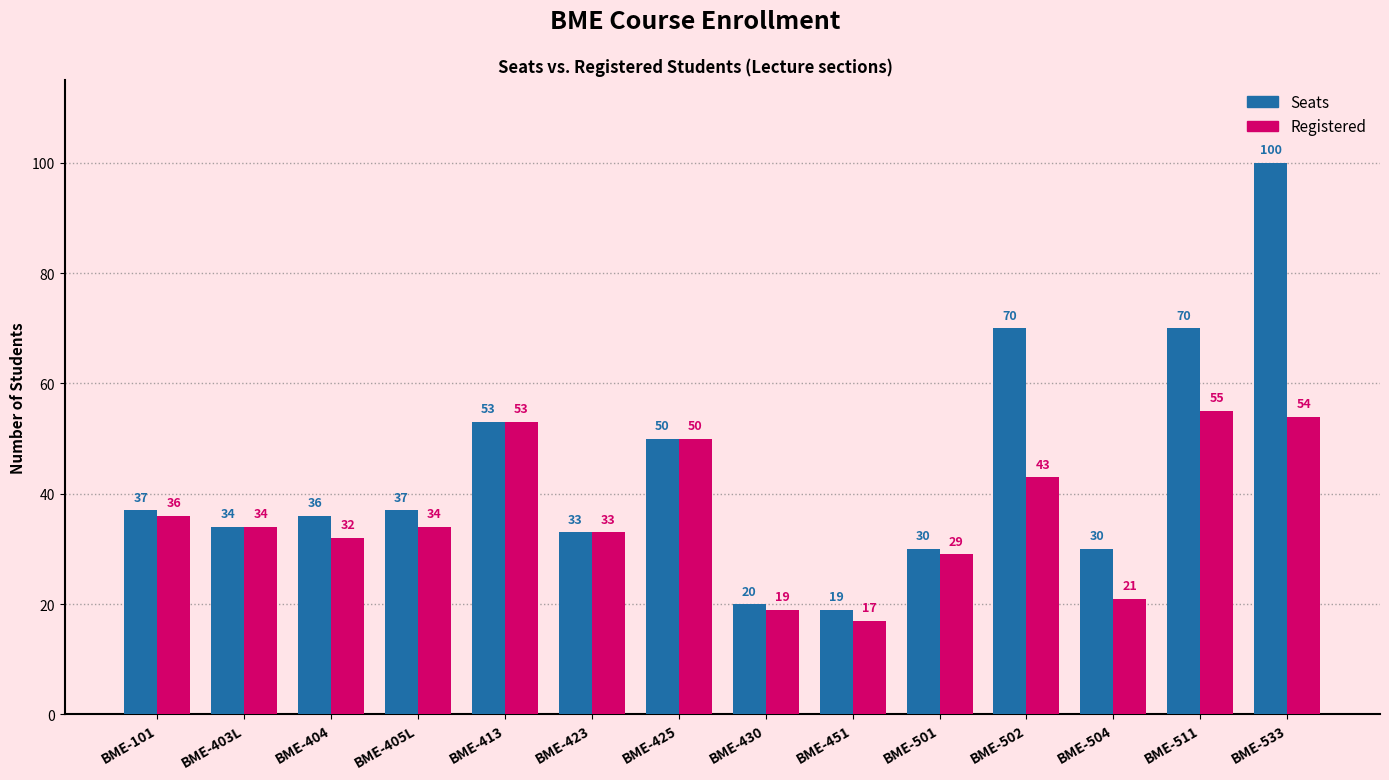

What position from the right is BME-501?

5